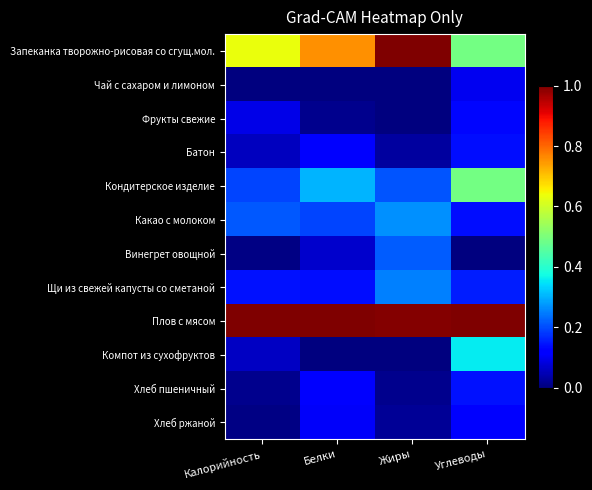

At which category is the sum across all series the highest?

Углеводы